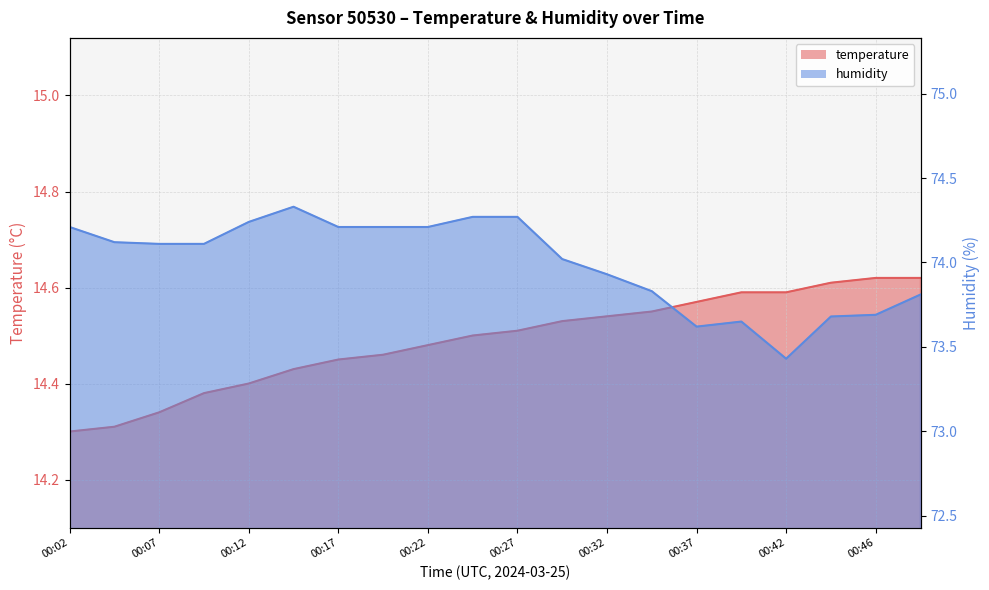

List the series in order of their peak value, highest first.

humidity, temperature